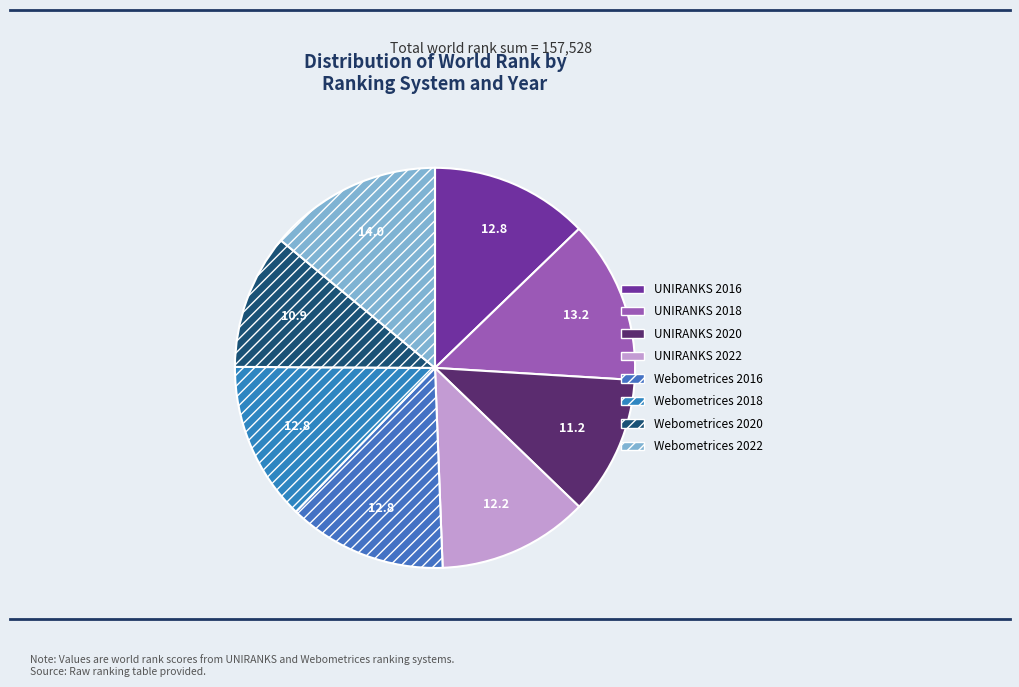

How many segments does this pie chart have?

8